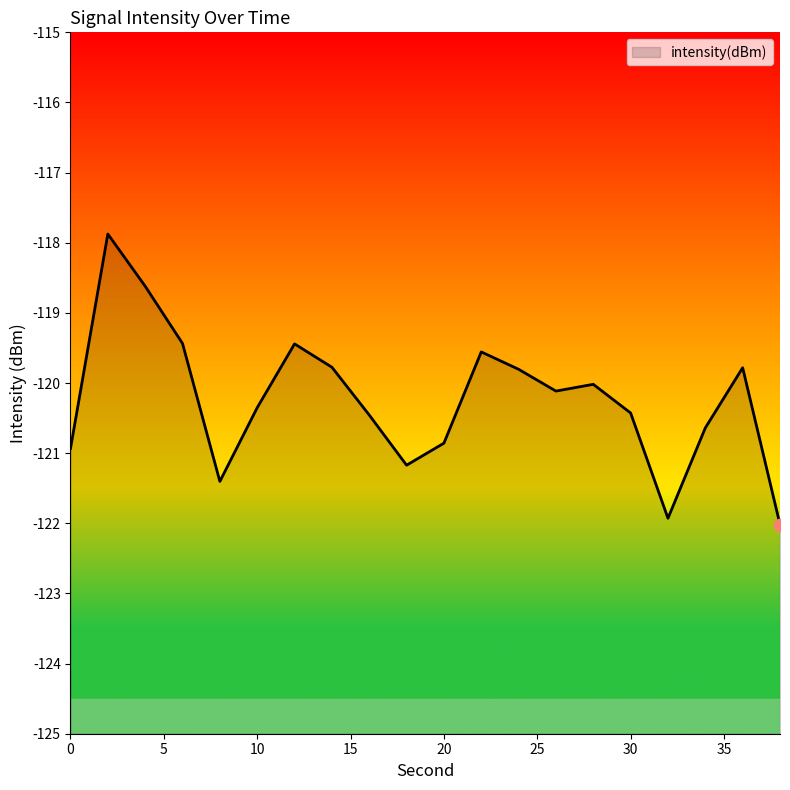

What is the change in value from 4 to 18?

-2.6